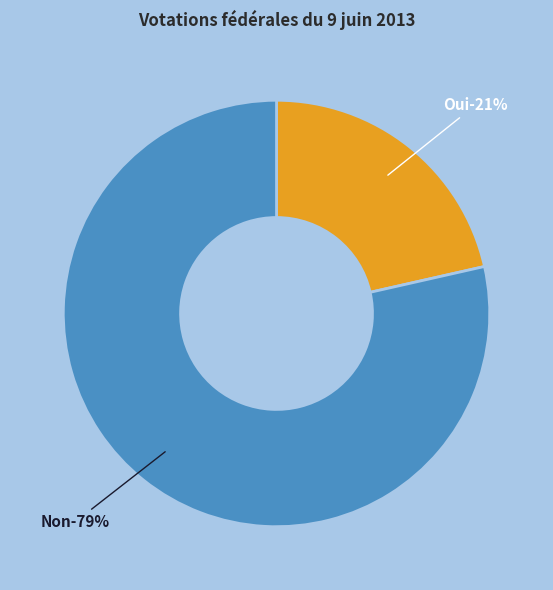

Rank the categories by value from lowest to highest.

Oui, Non